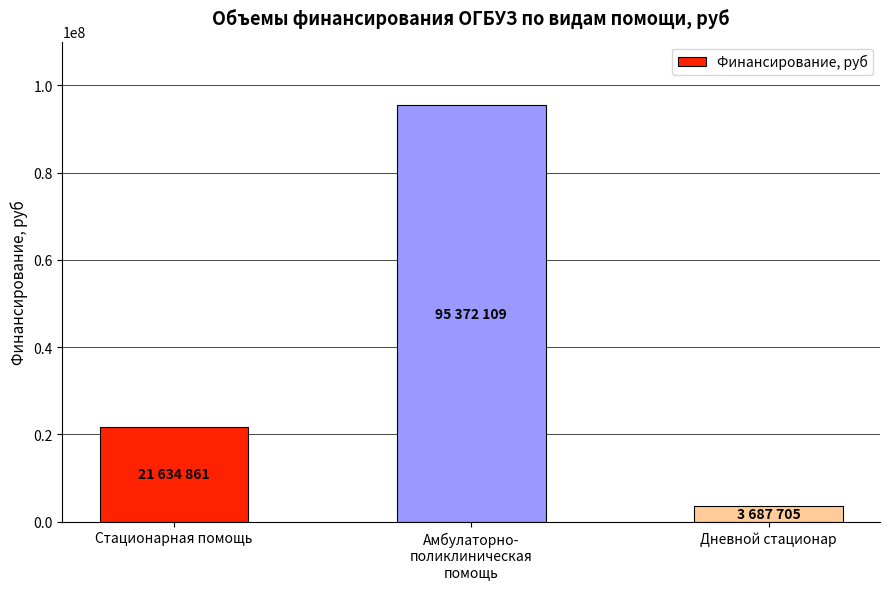

What is the label of the 3rd bar from the left?

Дневной стационар